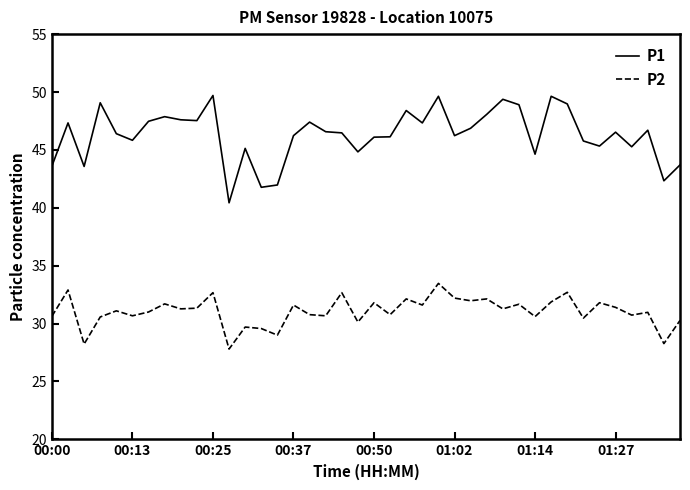

True or false: P1 and P2 intersect in this chart.

False